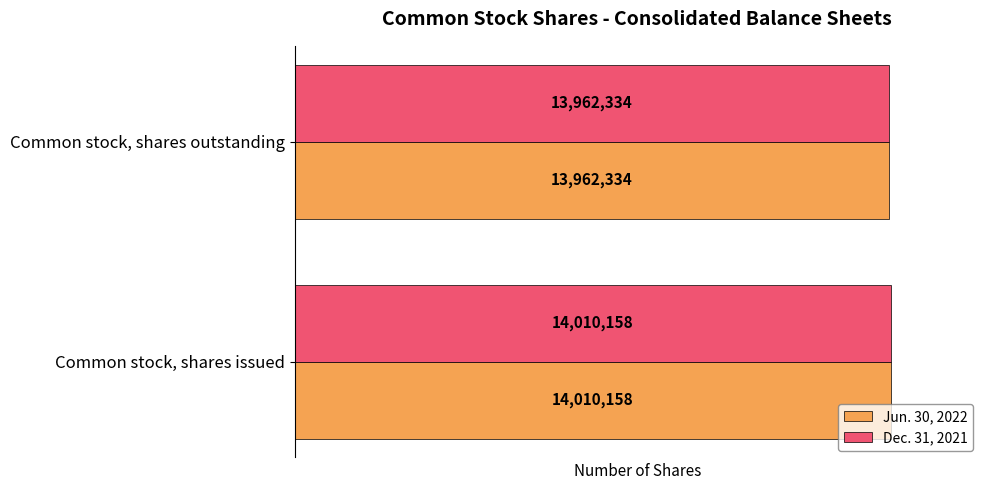

What is the highest value of the Jun. 30, 2022 series?

14010158